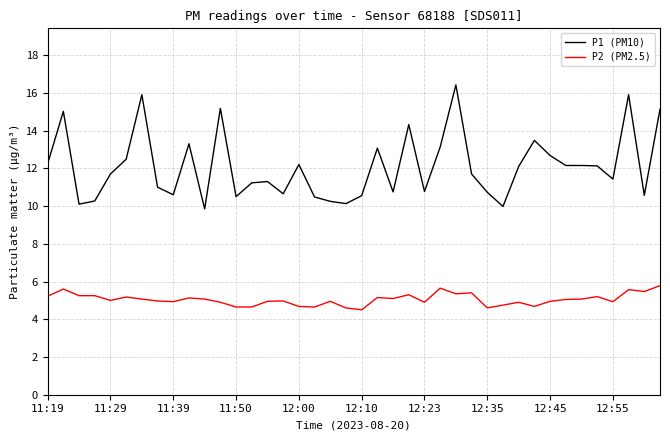

Rank the series by their maximum value, from highest to lowest.

P1 (PM10), P2 (PM2.5)